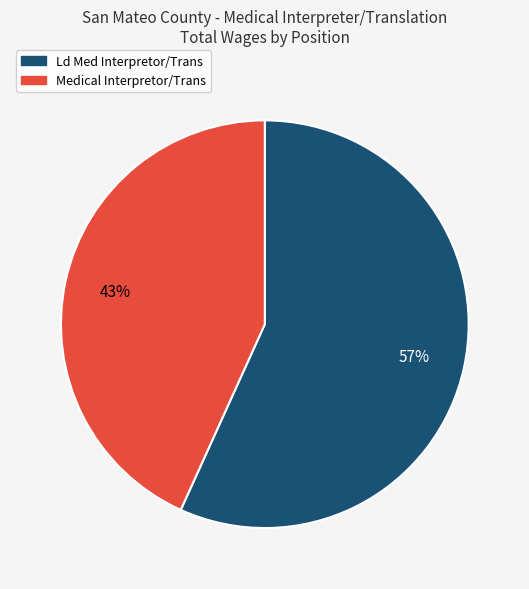

Which category has the biggest portion of the pie?

Ld Med Interpretor/Trans